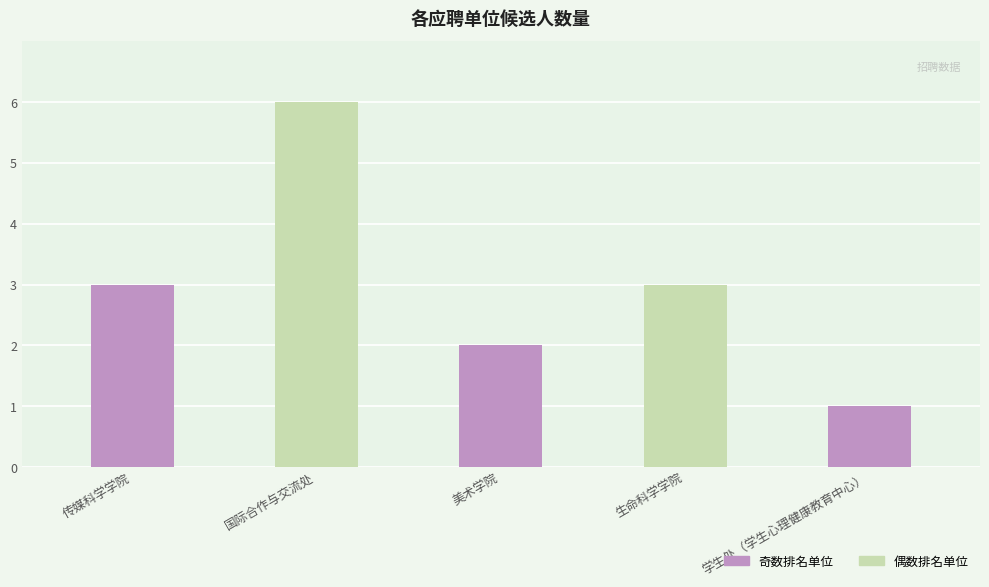

List the labels in order of value, largest first.

国际合作与交流处, 传媒科学学院, 生命科学学院, 美术学院, 学生处（学生心理健康教育中心）